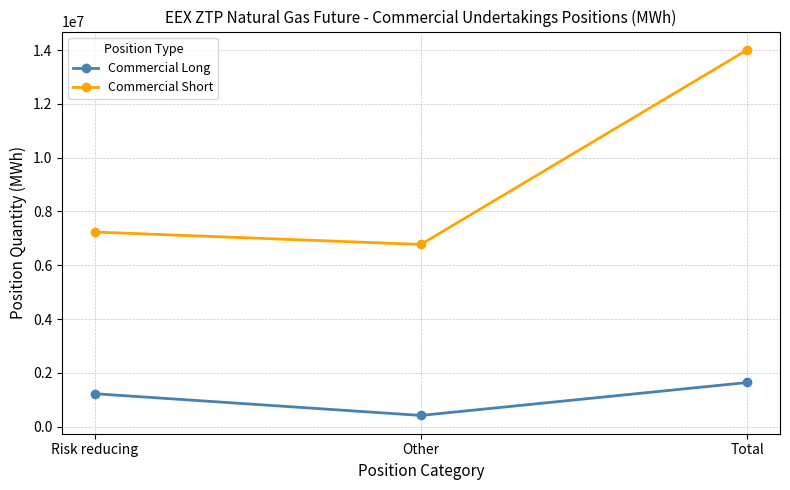

How many data points in Commercial Short are less than 7236735?

1